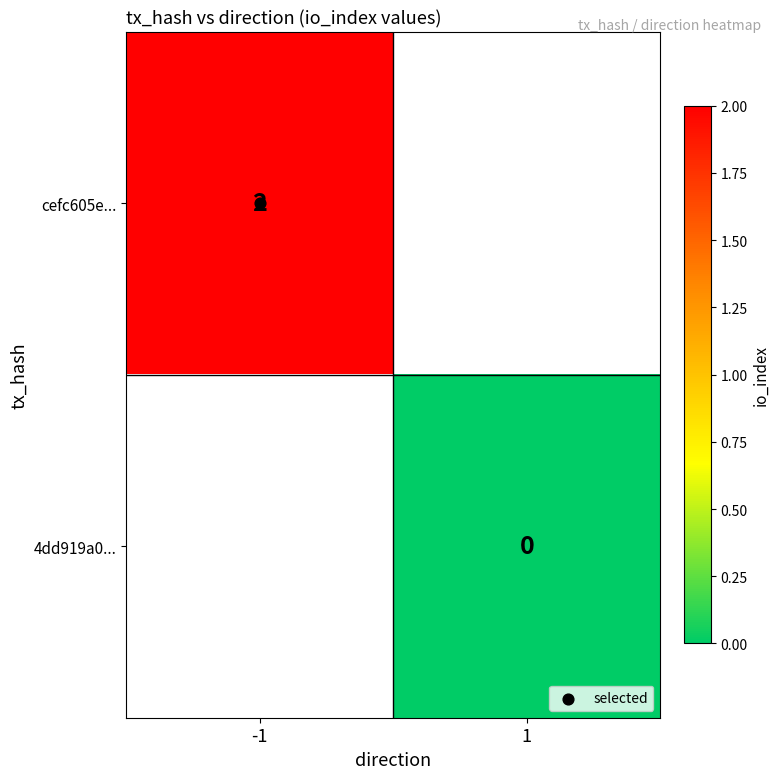

Between 1 and -1, which is larger?

-1